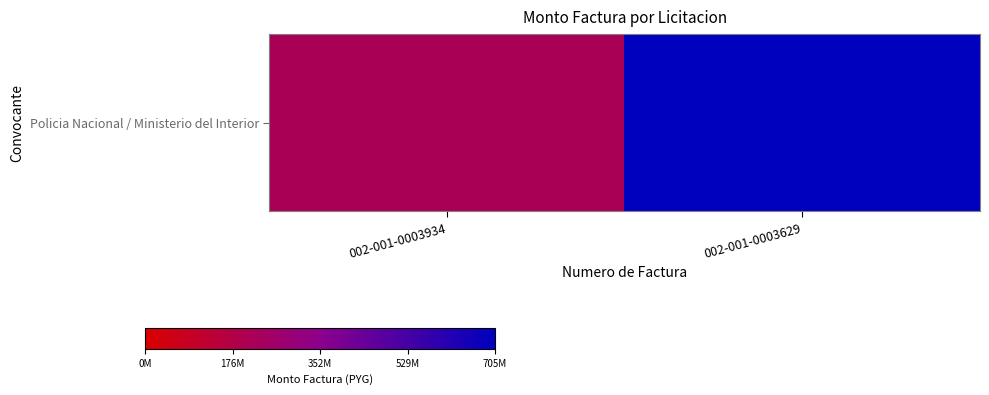

Count the number of categories in the chart.

2